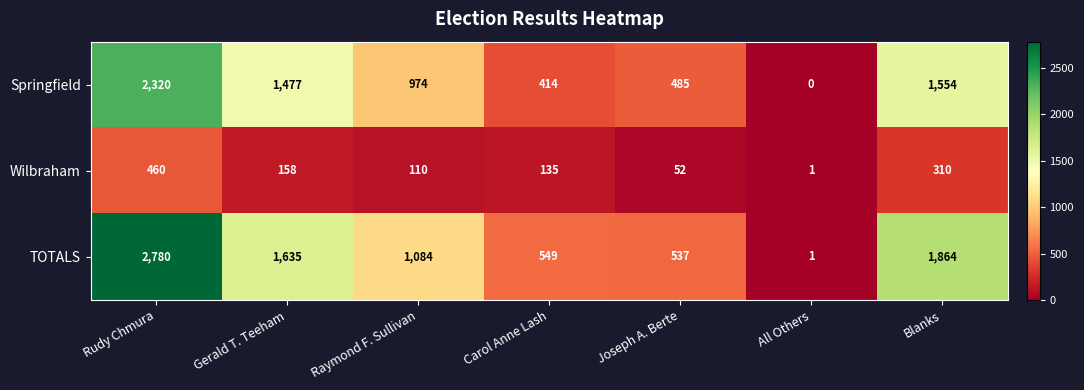

What is the total value across all series at Gerald T. Teeham?

3270